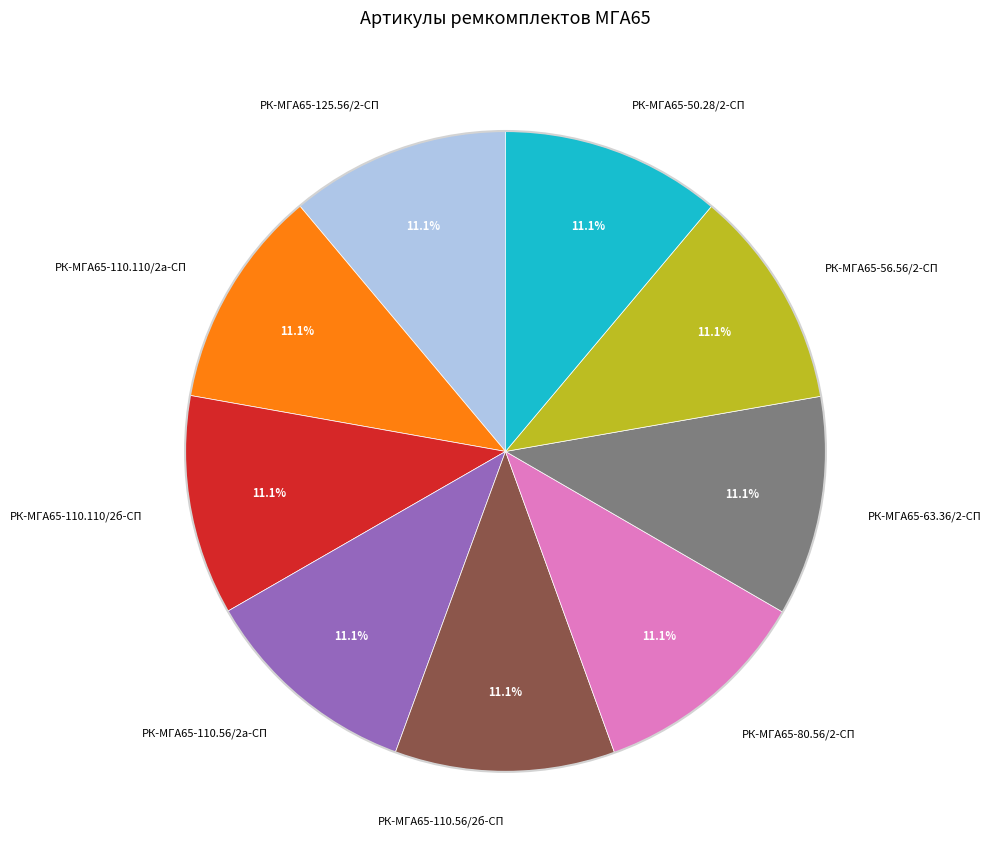

Does РК-МГА65-110.56/2б-СП account for over 50% of the chart?

No